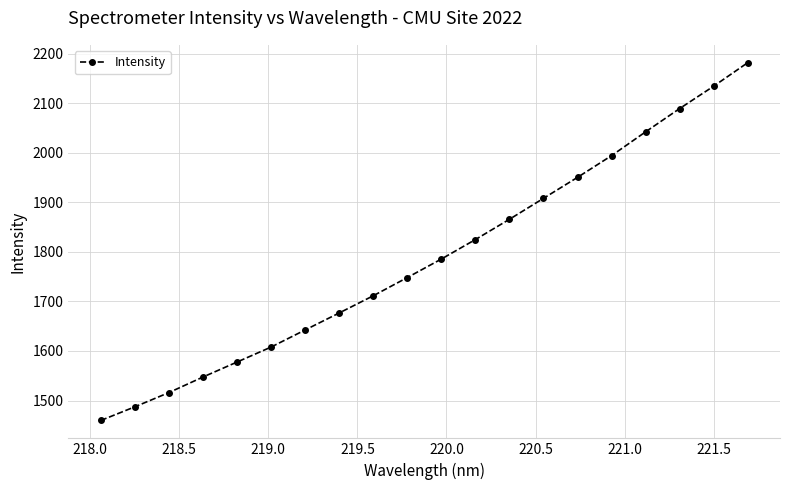

What is the greatest value displayed?

2181.5